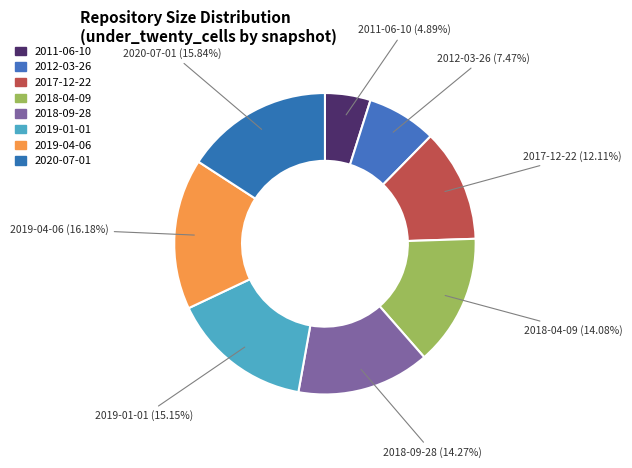

To the nearest percent, what is the average slice percentage?

12%